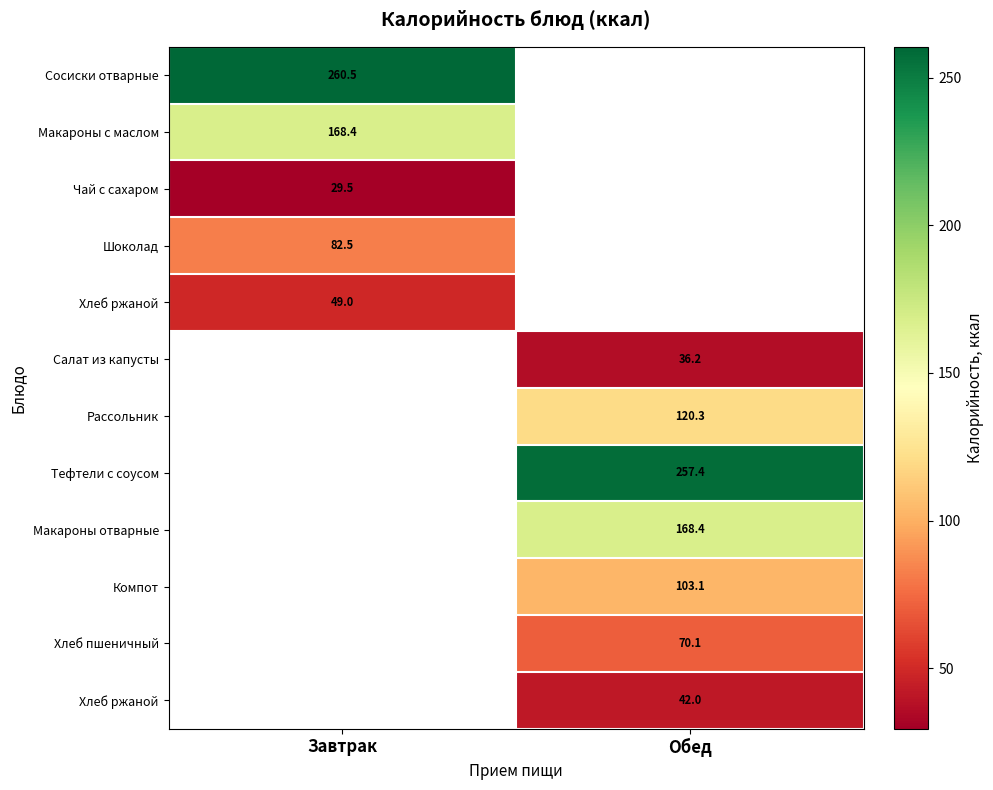

Which label corresponds to the largest value in the chart?

Завтрак